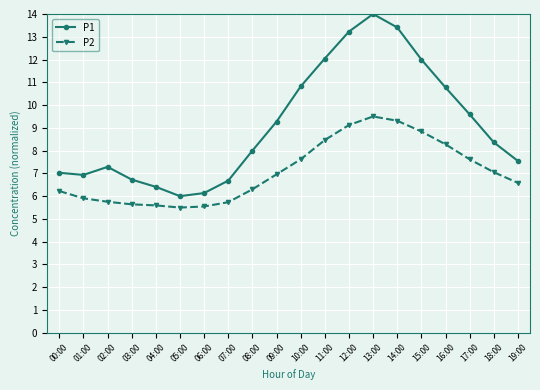

True or false: P2 and P1 intersect in this chart.

False